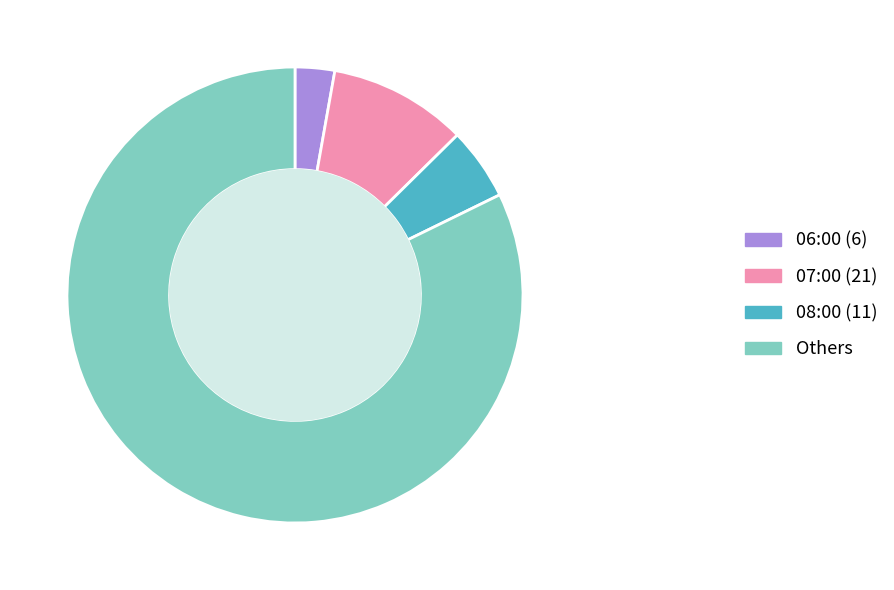

Count the number of slices in the pie.

4